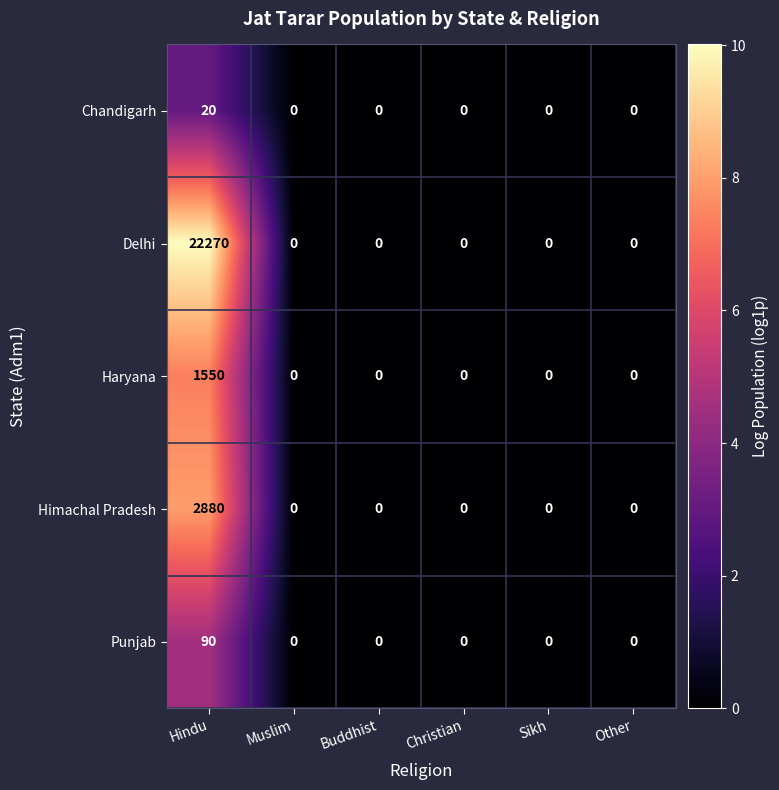

Reading left to right, list all the values displayed in this chart.

Chandigarh: Hindu=20	Muslim=0	Buddhist=0	Christian=0	Sikh=0	Other=0
Delhi: Hindu=22270	Muslim=0	Buddhist=0	Christian=0	Sikh=0	Other=0
Haryana: Hindu=1550	Muslim=0	Buddhist=0	Christian=0	Sikh=0	Other=0
Himachal Pradesh: Hindu=2880	Muslim=0	Buddhist=0	Christian=0	Sikh=0	Other=0
Punjab: Hindu=90	Muslim=0	Buddhist=0	Christian=0	Sikh=0	Other=0